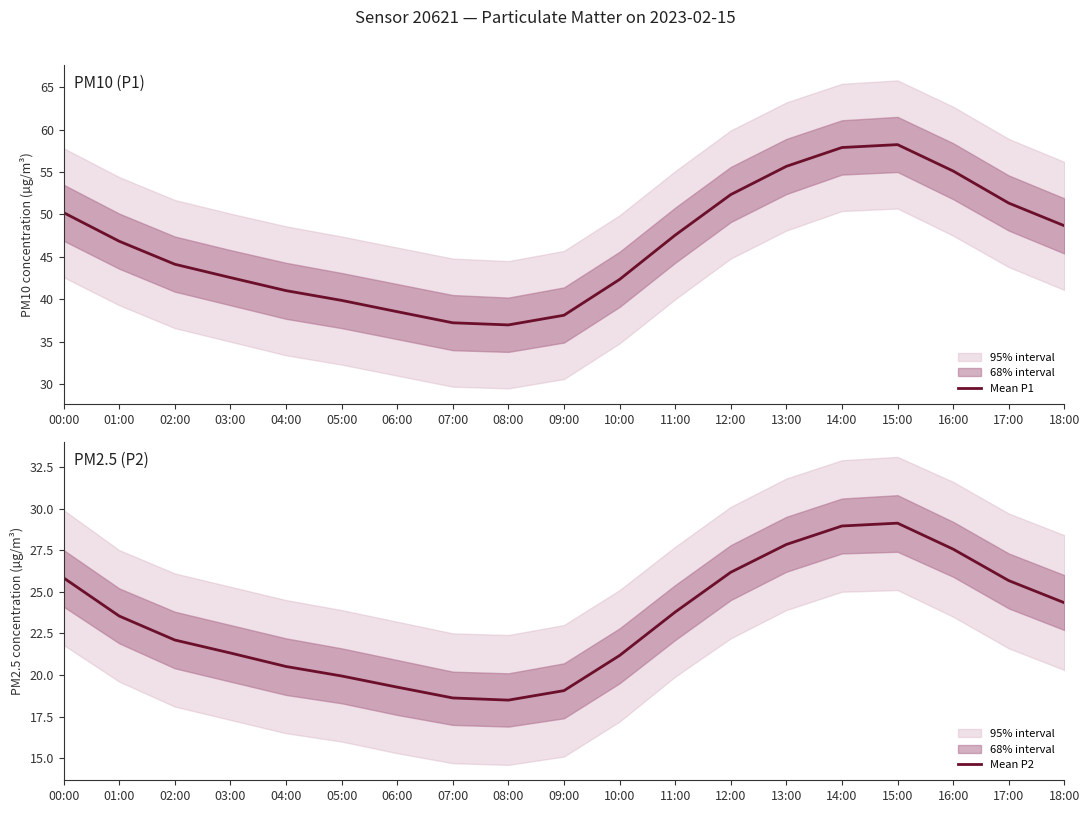

What is the difference between the maximum and minimum values in the Mean P1 series?

21.2